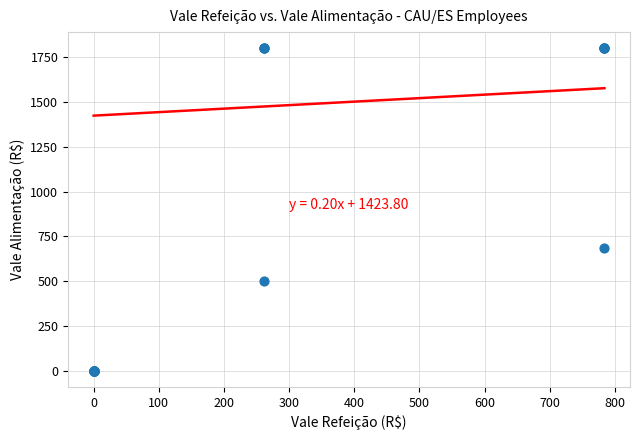

What Y value in the scatter plot is closest to 900?

685